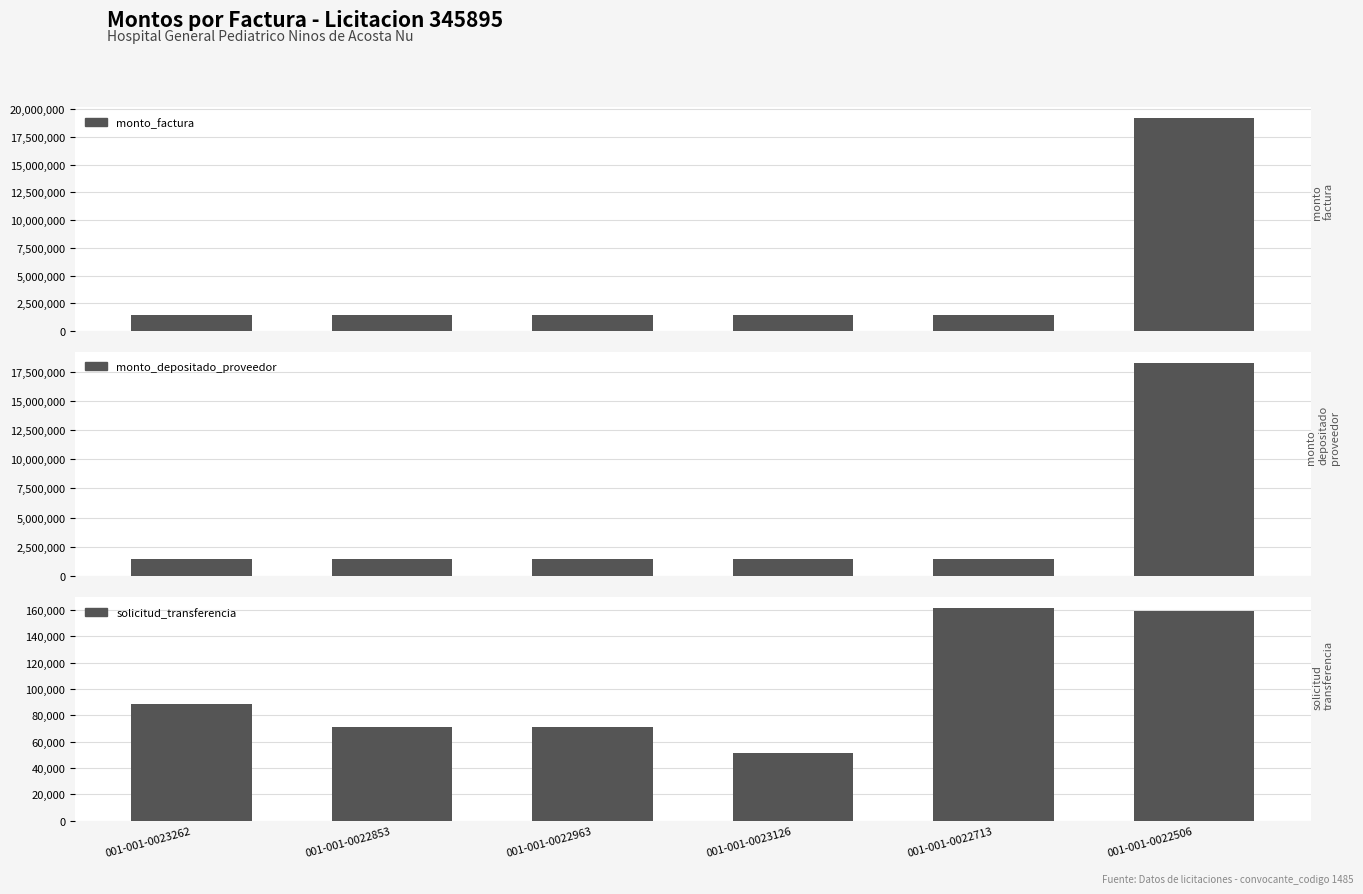

What is the highest value of the monto_depositado_proveedor series?

18287380